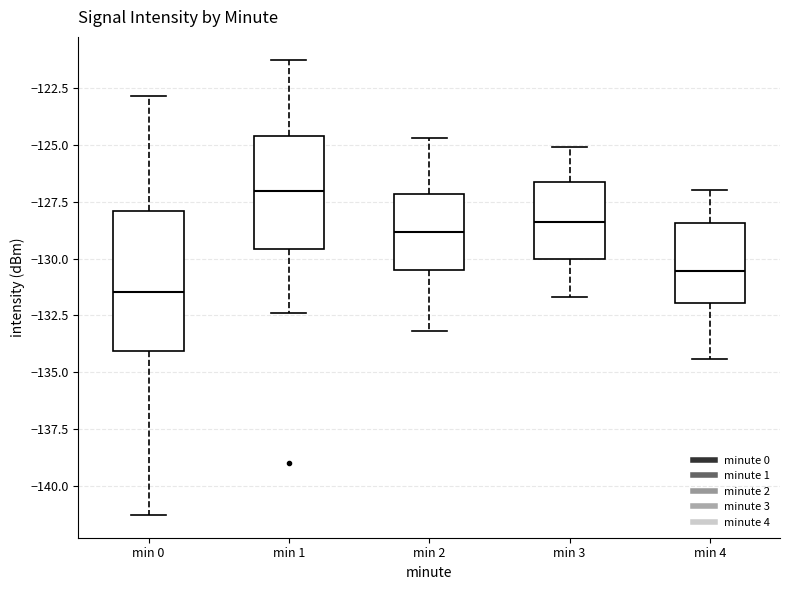

Reading left to right, read every box against the y-axis: the position of its median line, the range the box covers, and the ends of its whiskers. The values are not printed on the chart, so give them approximately, as read against the axis.

min 0: median -131.5, box -134.0 to -128.0, whiskers -141.5 to -123.0
min 1: median -127.0, box -129.5 to -124.5, whiskers -132.5 to -121.5
min 2: median -129.0, box -130.5 to -127.0, whiskers -133.0 to -124.5
min 3: median -128.5, box -130.0 to -126.5, whiskers -131.5 to -125.0
min 4: median -130.5, box -132.0 to -128.5, whiskers -134.5 to -127.0